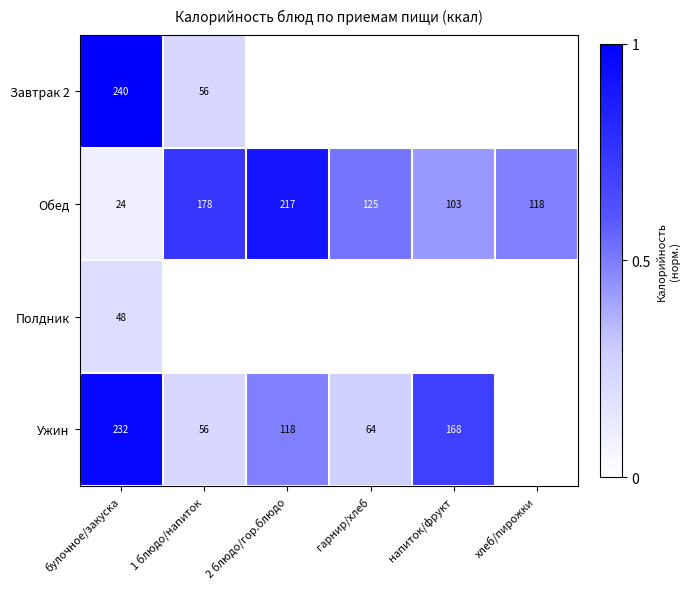

At how many categories does at least one series exceed 0?

6